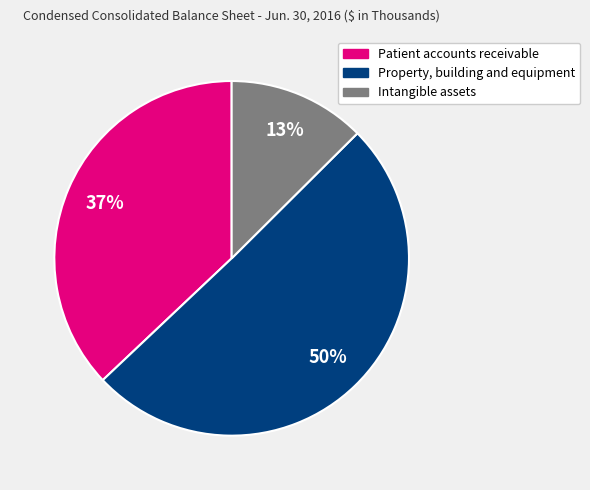

Rank the categories by value from lowest to highest.

Intangible assets, Patient accounts receivable, Property, building and equipment